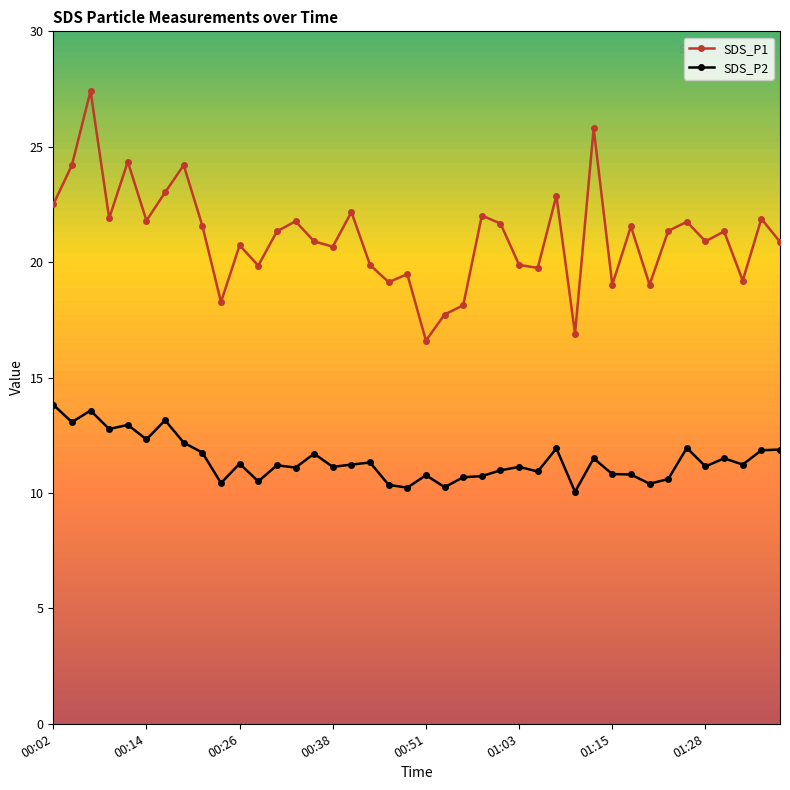

Rank the series by their maximum value, from lowest to highest.

SDS_P2, SDS_P1